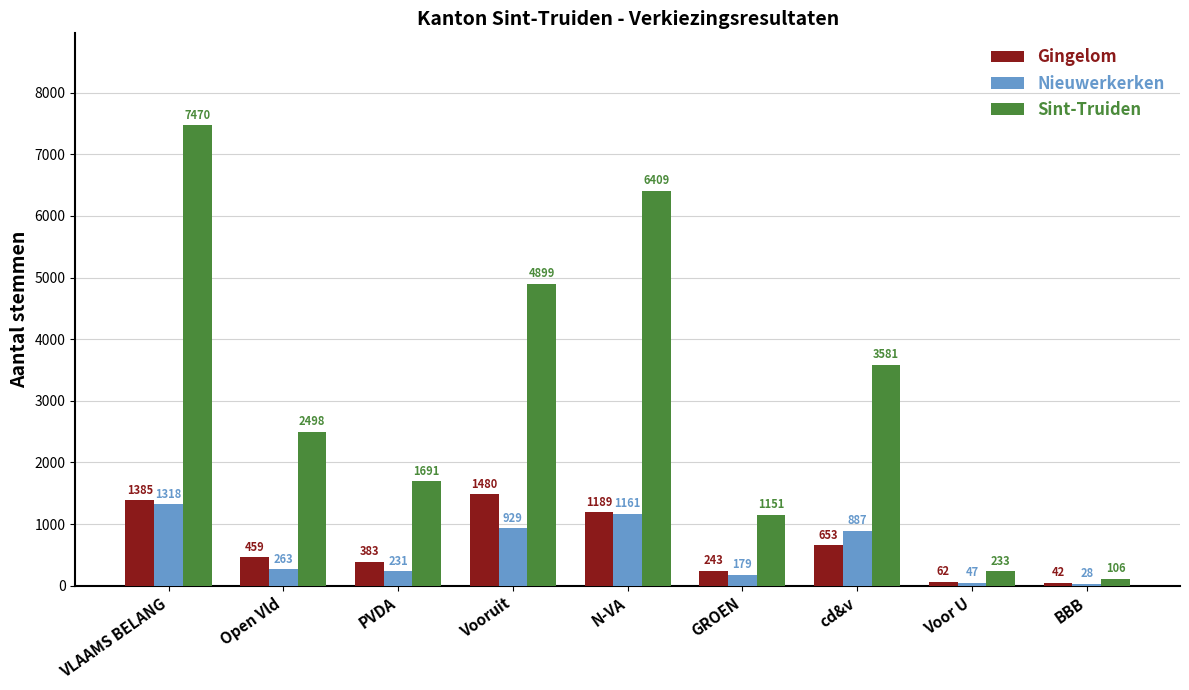

What are all the series names shown in the legend?

Gingelom, Nieuwerkerken, Sint-Truiden